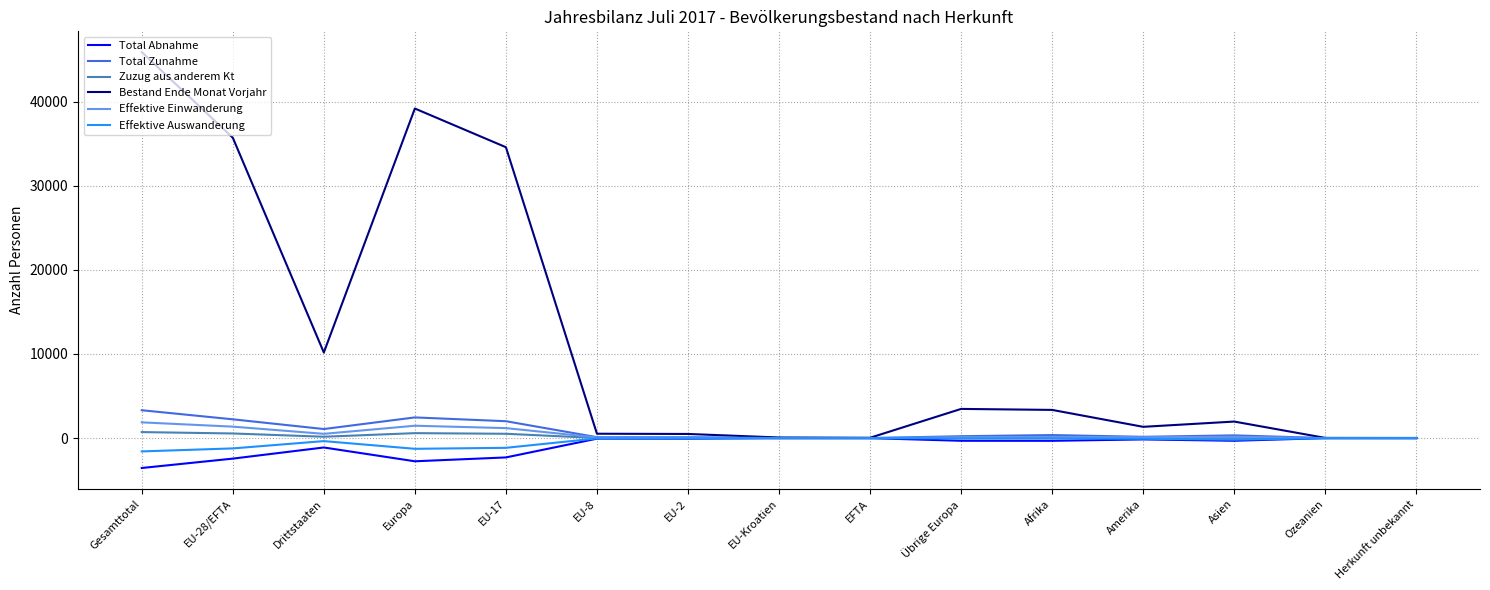

True or false: Bestand Ende Monat Vorjahr has a value of 493 at EU-2.

True